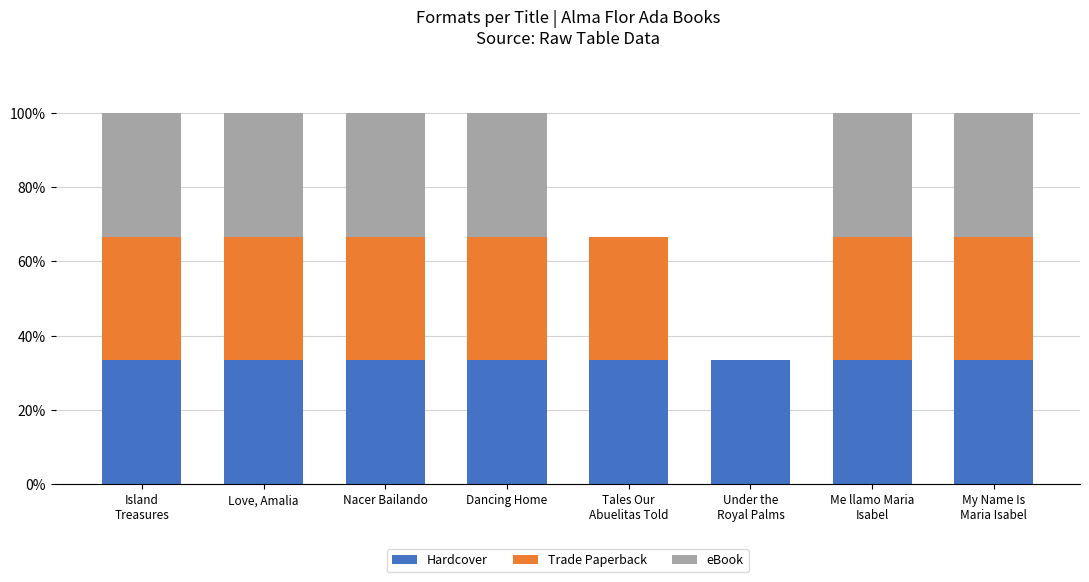

Are the bars horizontal?

No